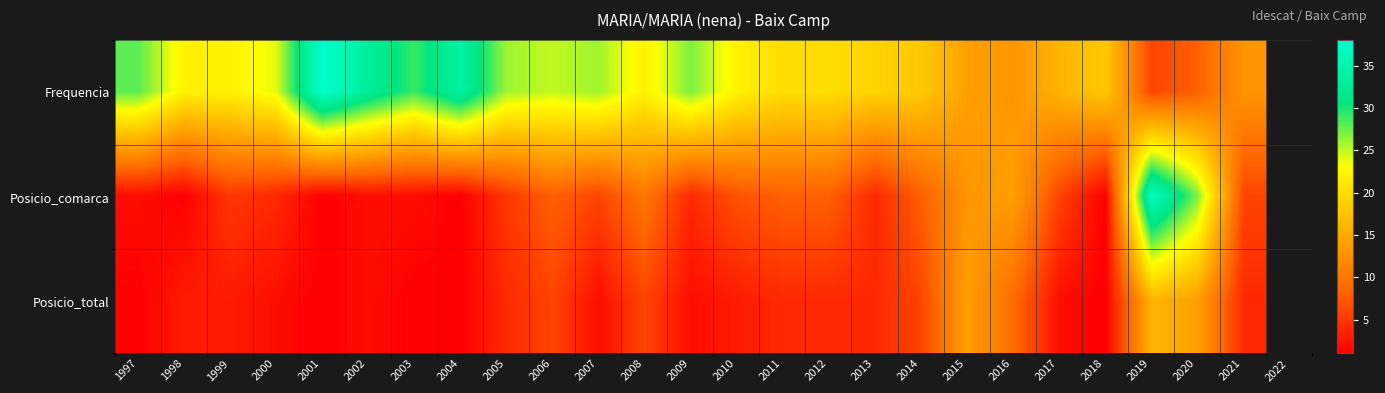

Rank the series by their maximum value, from lowest to highest.

Posicio_total, Posicio_comarca, Frequencia